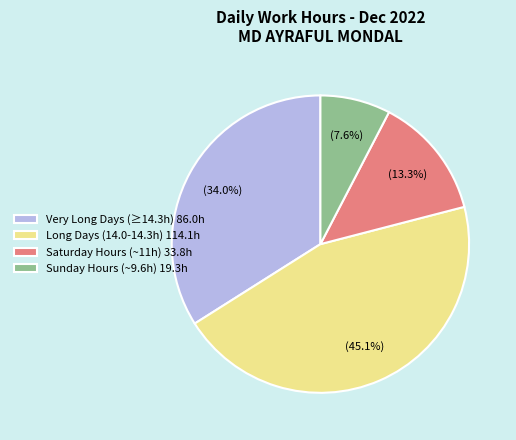

Which slice is the smallest?

Sunday Hours (~9.6h) 19.3h